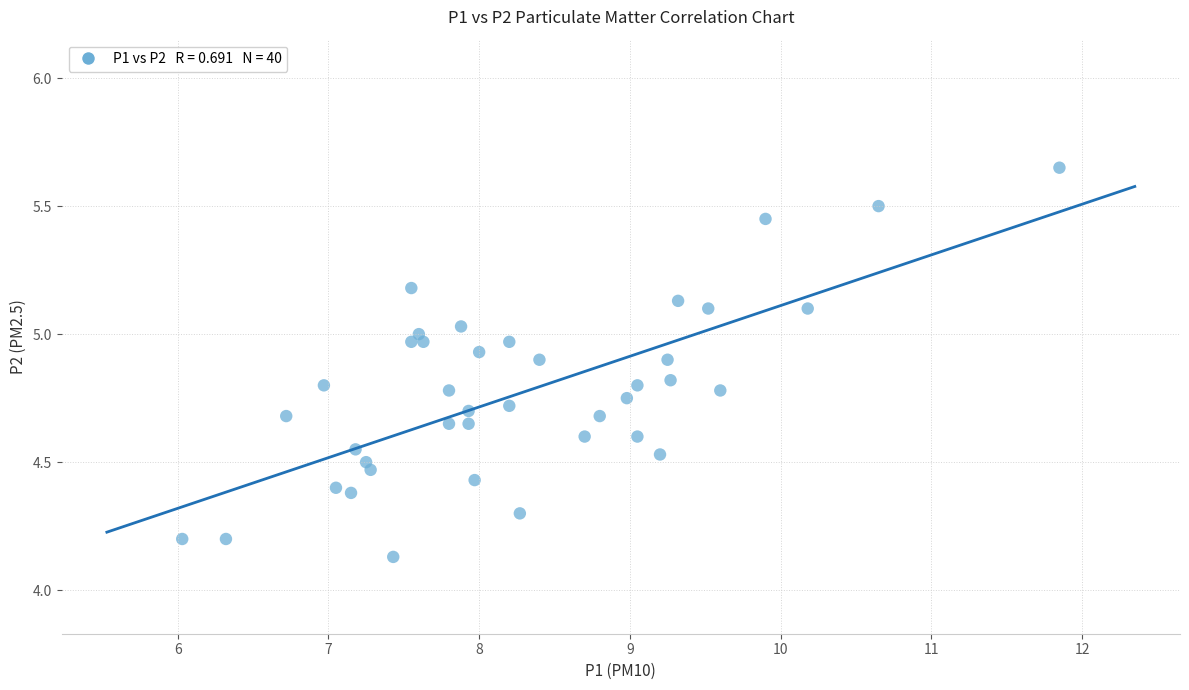

What is the range of X values (max minus min)?

5.8